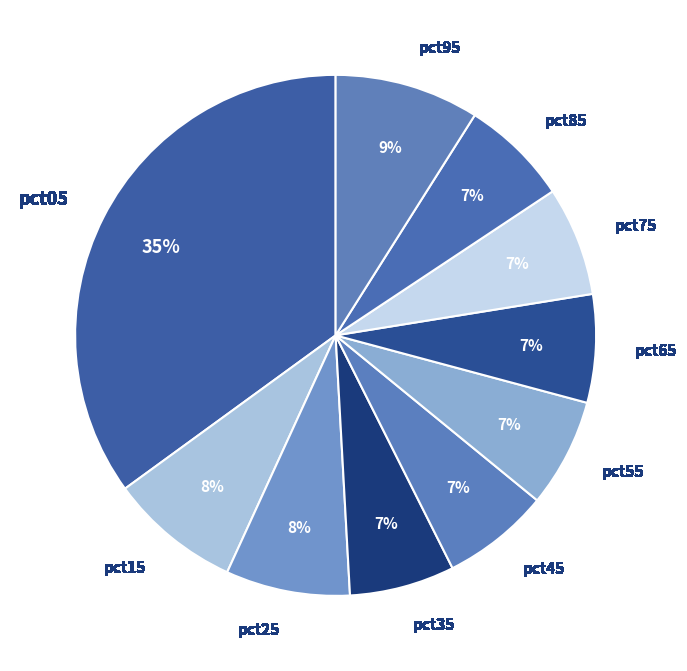

Does pct85 account for over 50% of the chart?

No